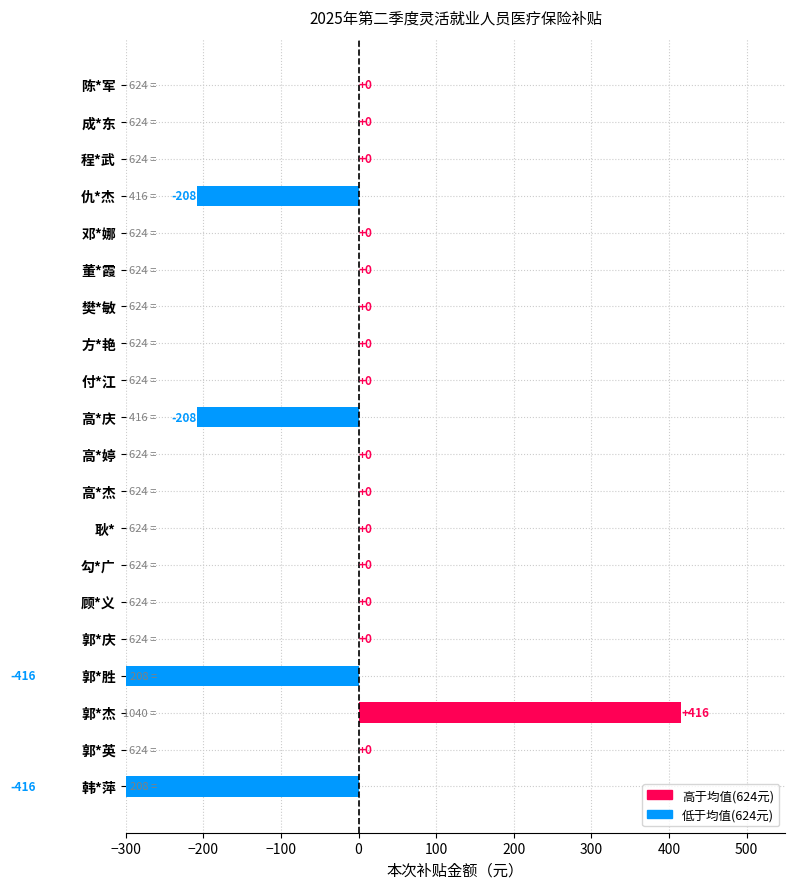

Reading right to left, what are all the values shown in this chart?

0	0	0	-208	0	0	0	0	0	-208	0	0	0	0	0	0	-416	416	0	-416